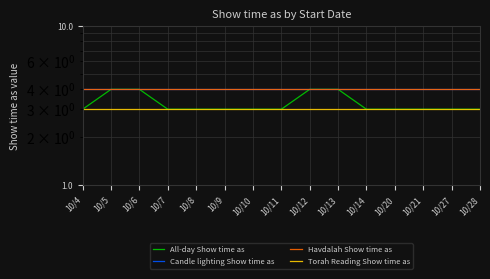

Rank the series by their maximum value, from highest to lowest.

All-day Show time as, Candle lighting Show time as, Havdalah Show time as, Torah Reading Show time as